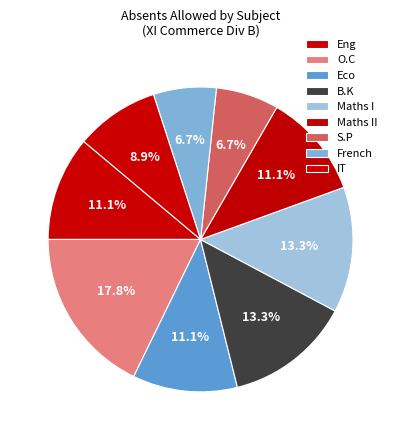

To the nearest percent, what is the difference between the largest and smallest slice percentages?

11%